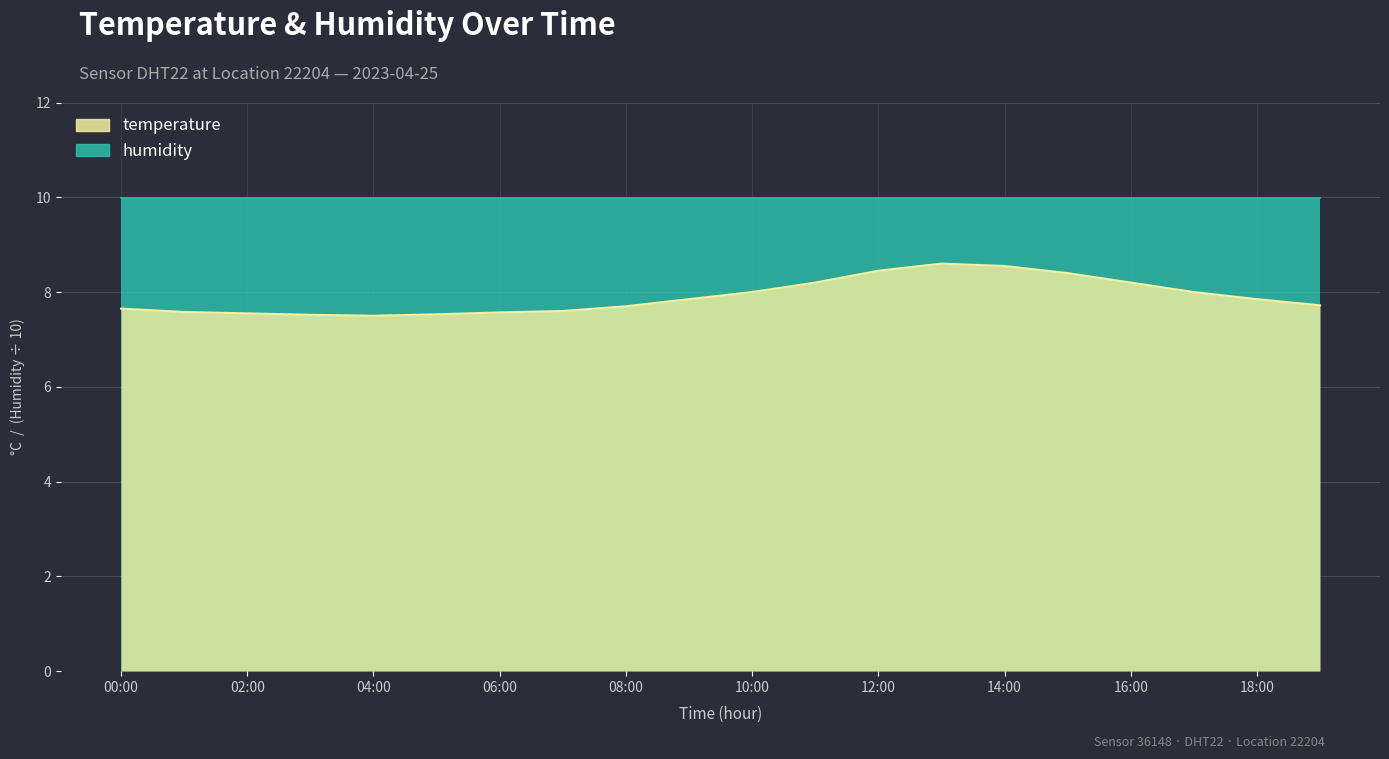

List the labels in order of value, largest first.

13:00, 14:00, 12:00, 15:00, 11:00, 16:00, 10:00, 17:00, 09:00, 18:00, 19:00, 08:00, 00:00, 07:00, 01:00, 06:00, 02:00, 05:00, 03:00, 04:00